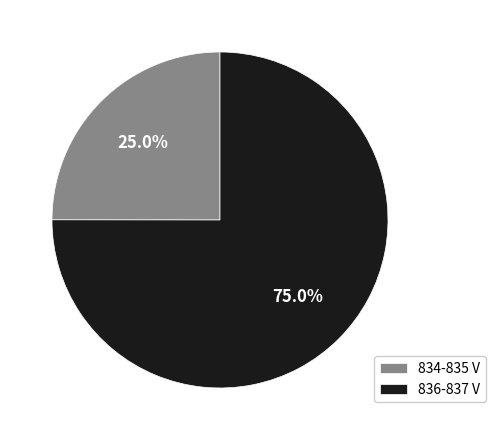

Which slice represents more than half of the pie?

836-837 V